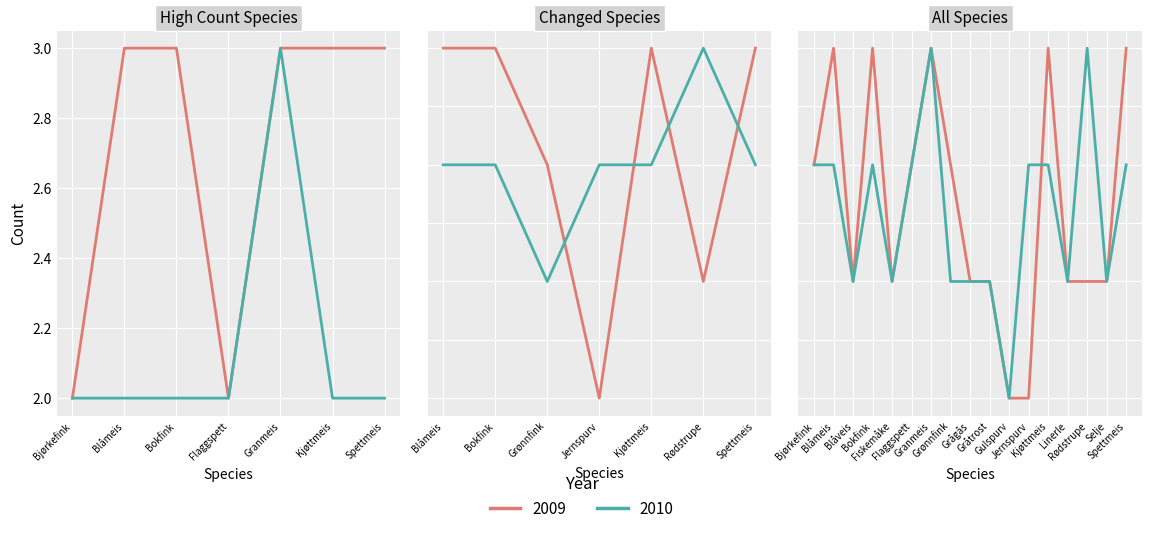

How many lines are shown in the chart?

2